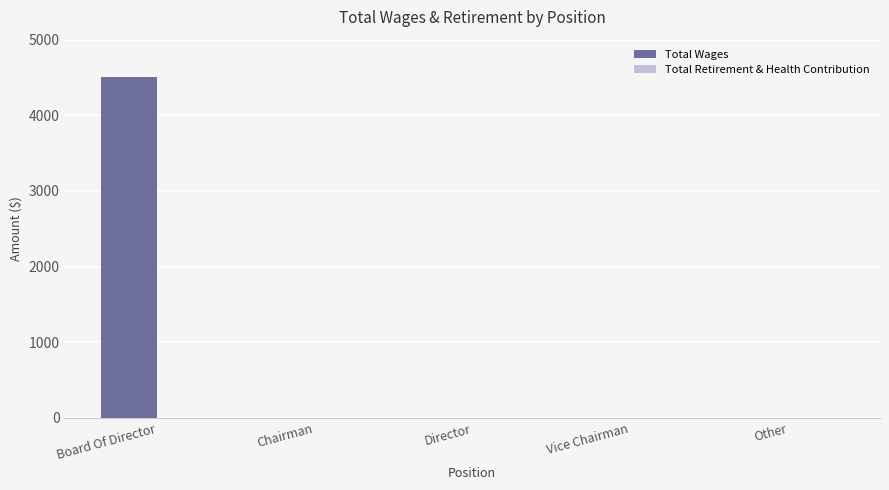

What value does the data have at Board Of Director?

4500